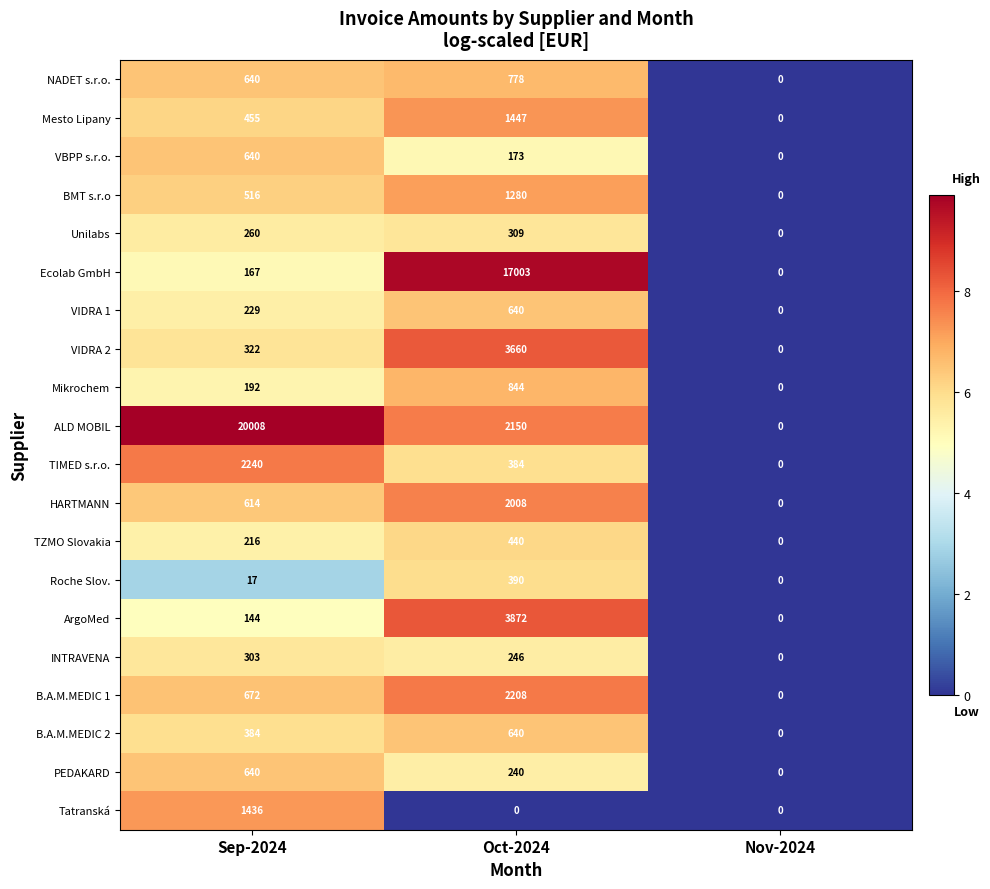

List the labels in order of HARTMANN value, largest first.

Oct-2024, Sep-2024, Nov-2024